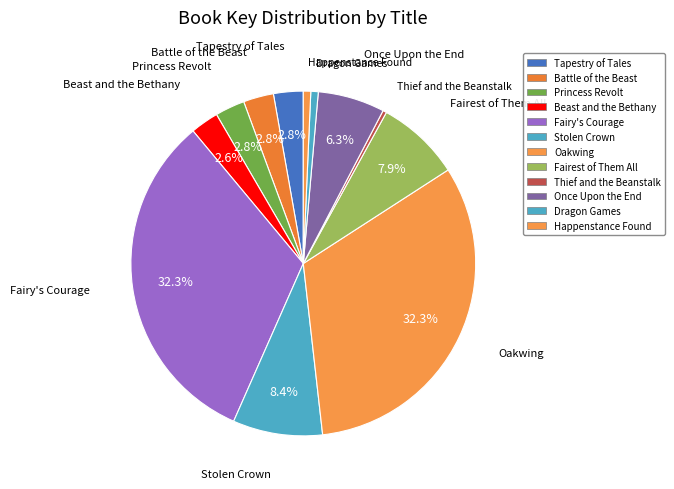

Combined, what portion of the pie is Fairy's Courage and Thief and the Beanstalk?

32.7%